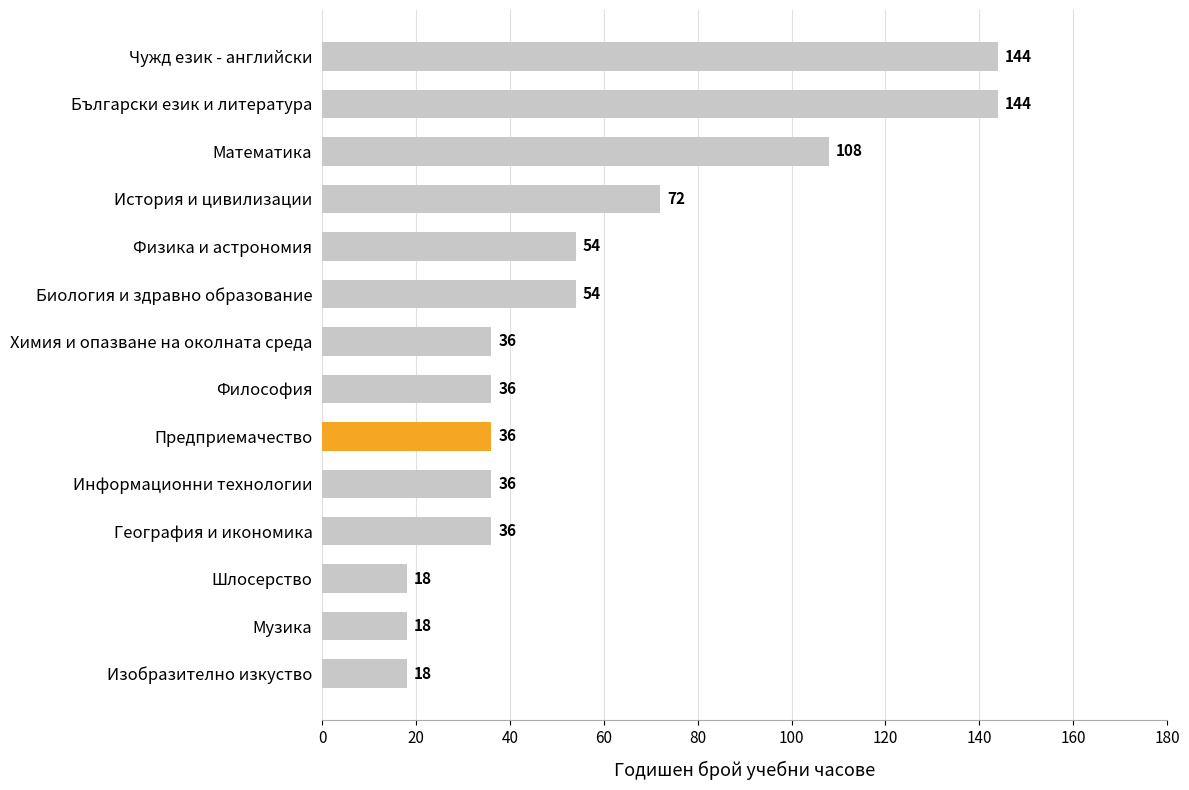

What is the difference between the maximum and minimum values?

126